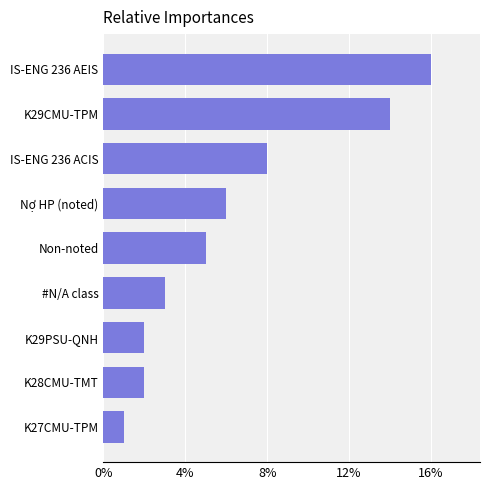

Where is the data nearest to the value 8?

IS-ENG 236 ACIS